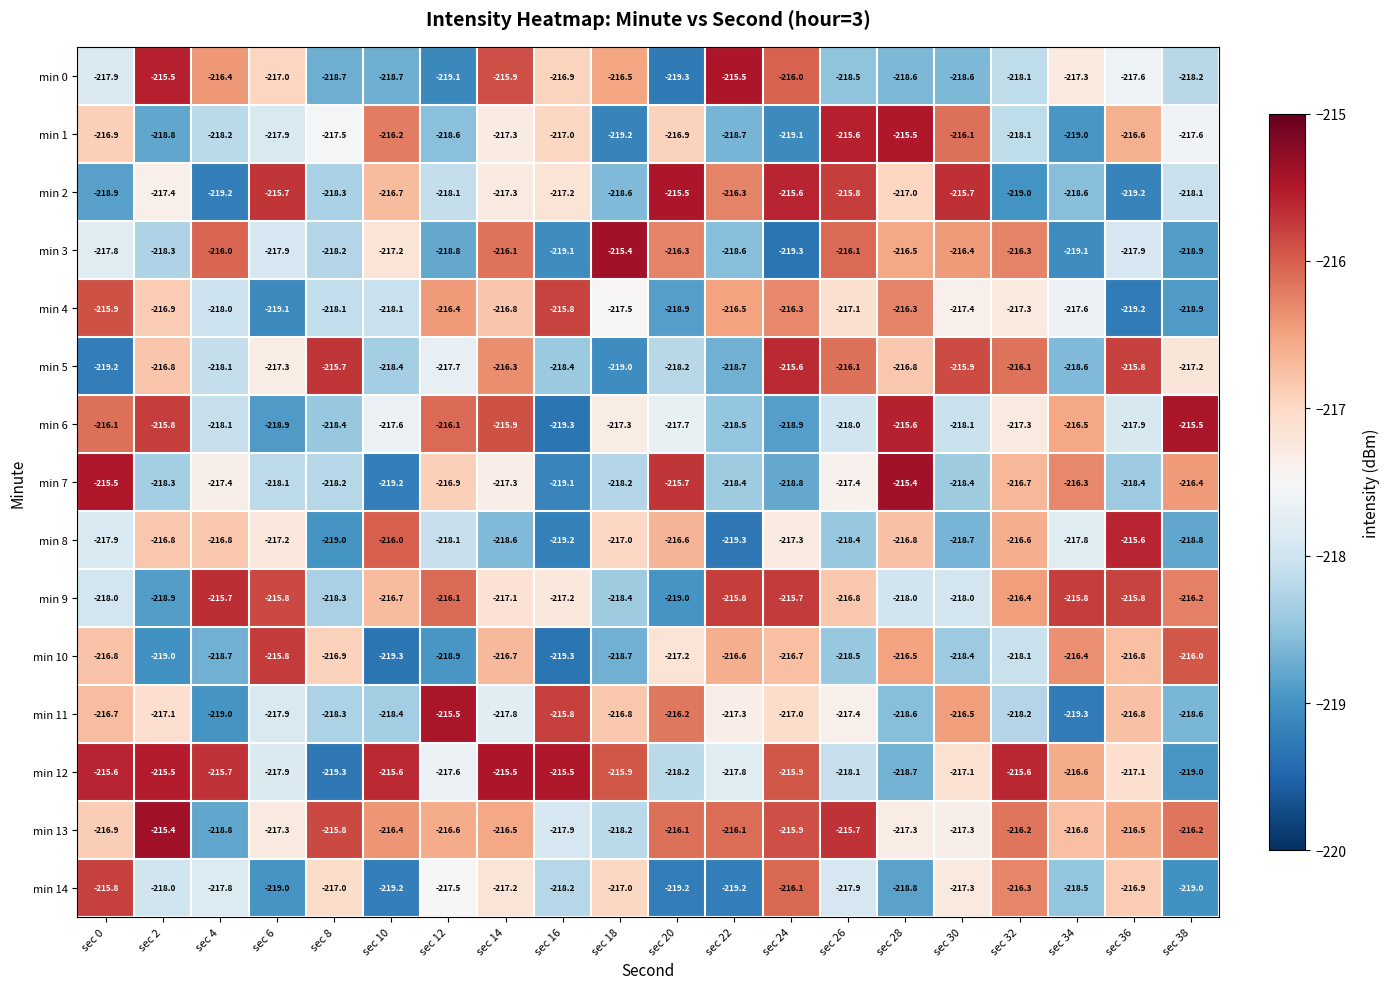

The value of min 5 at sec 10 is -218.4. True or false?

True